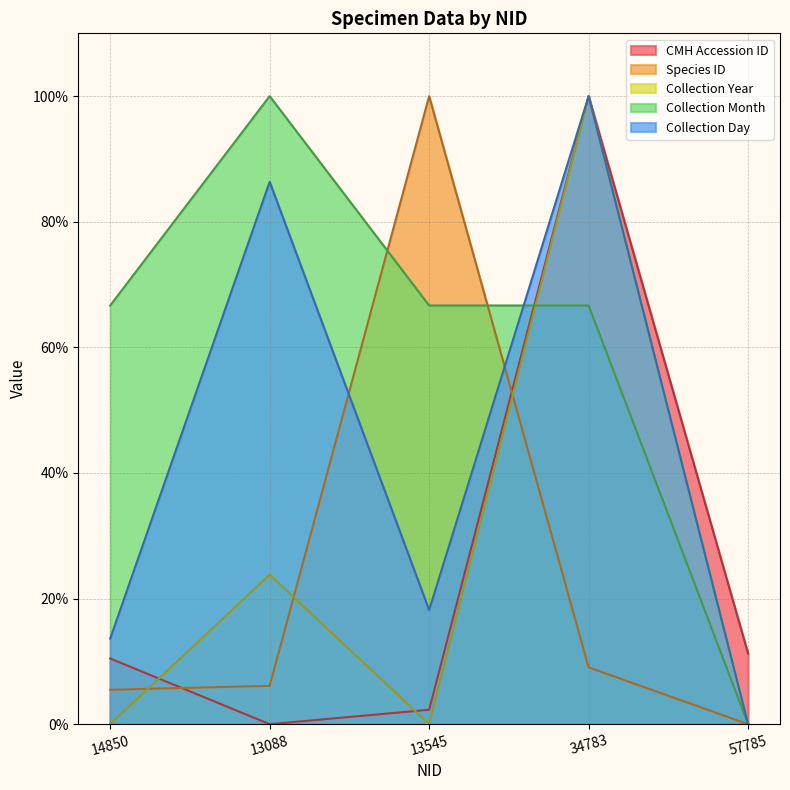

At 14850, list the series in order from smallest to largest.

Collection Year, Species ID, CMH Accession ID, Collection Day, Collection Month